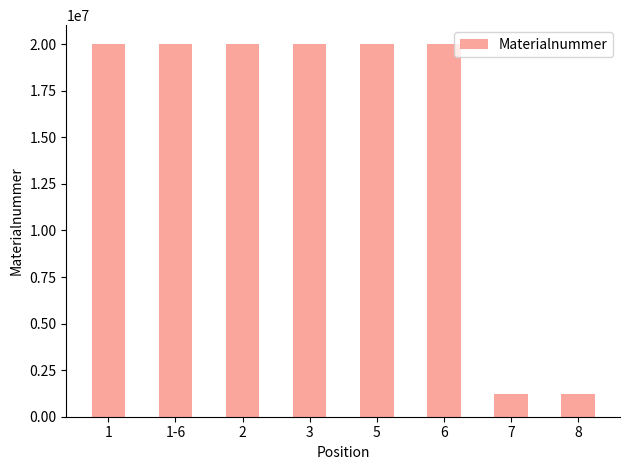

Is it true that the value at 1-6 is 20017877?

True